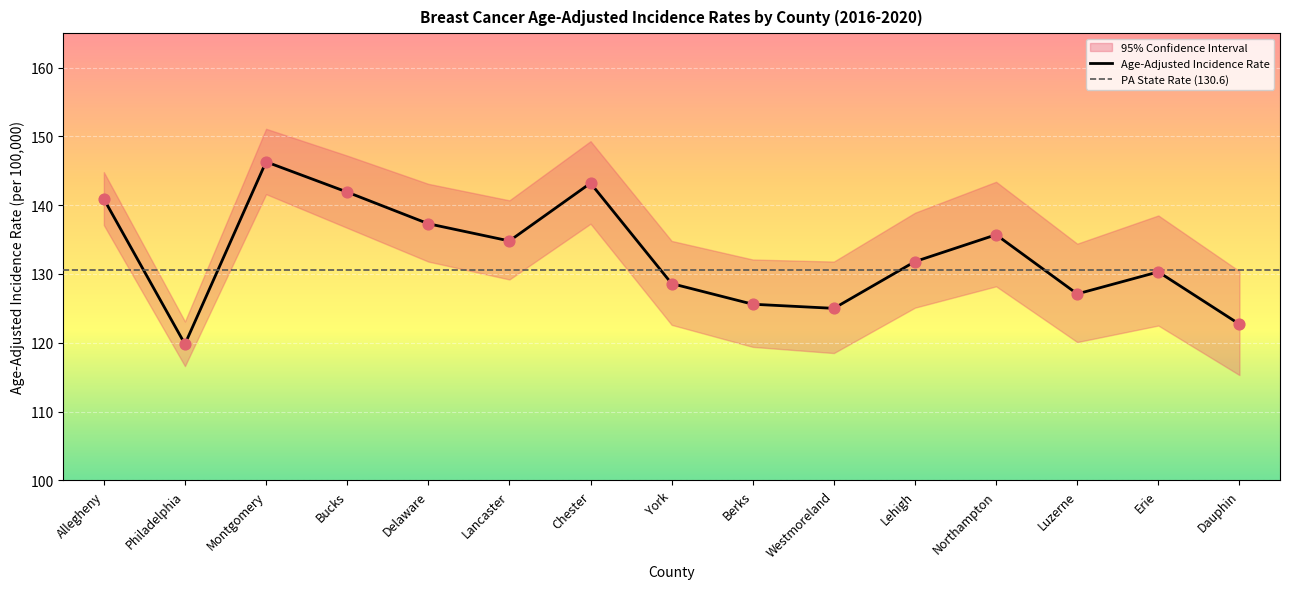

Which series contains the lowest Y value?

Age-Adjusted Incidence Rate